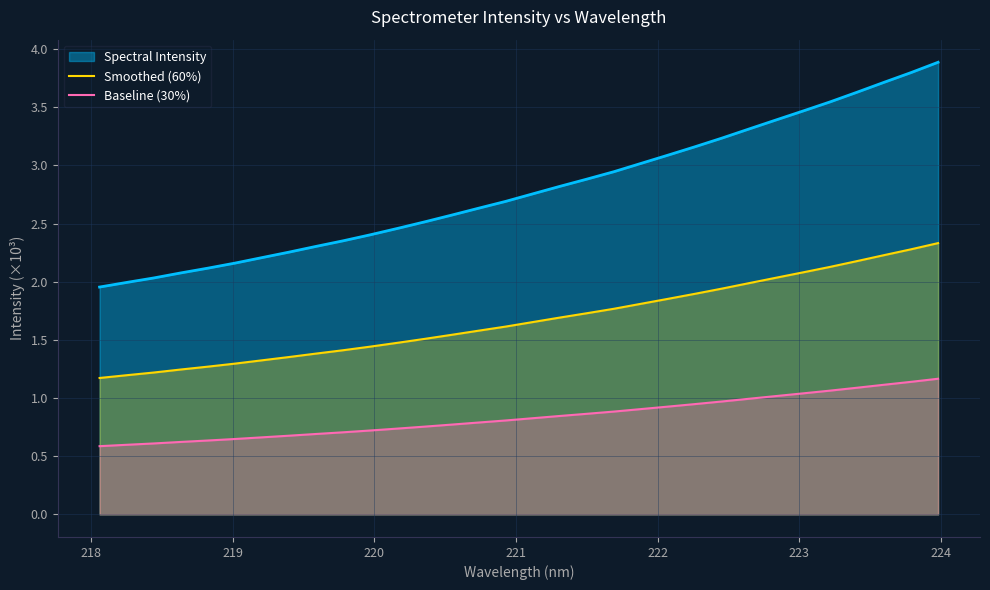

What is the maximum value shown in the chart?

3.9